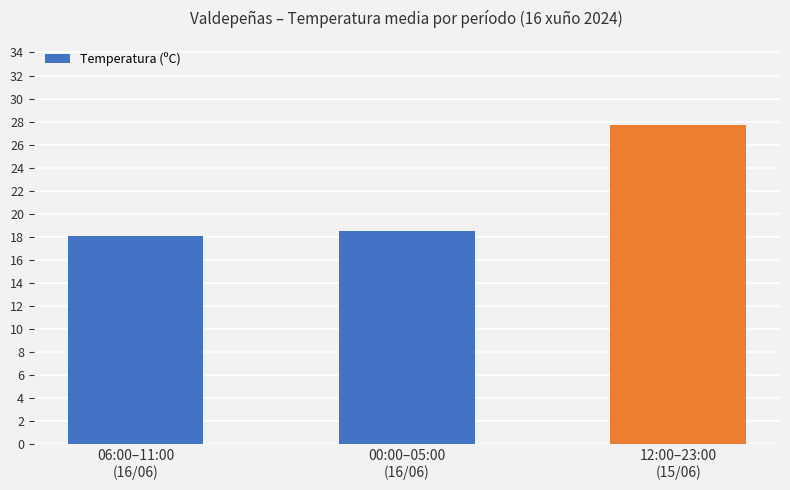

Reading left to right, what are all the values shown in this chart?

06:00–11:00
(16/06)=18.1	00:00–05:00
(16/06)=18.5	12:00–23:00
(15/06)=27.7